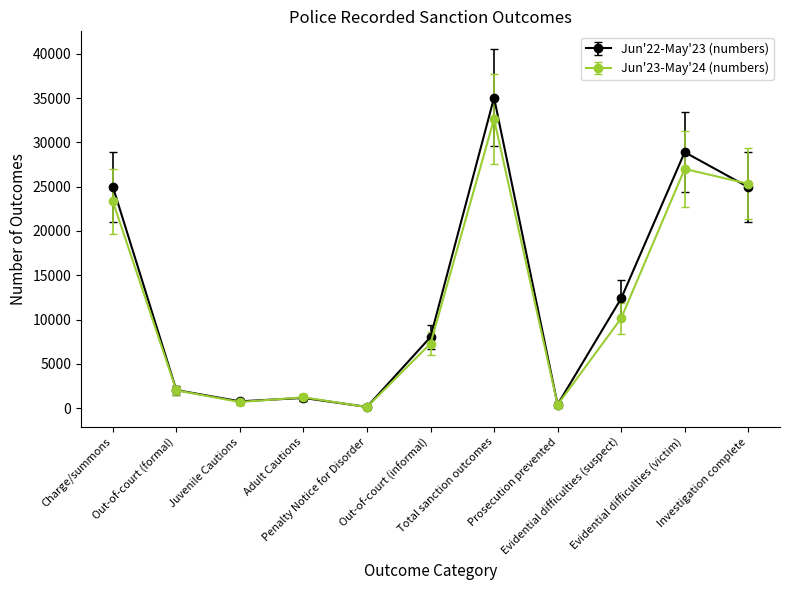

What is the value of the Jun'23-May'24 (numbers) point at the 5th from the left?

110